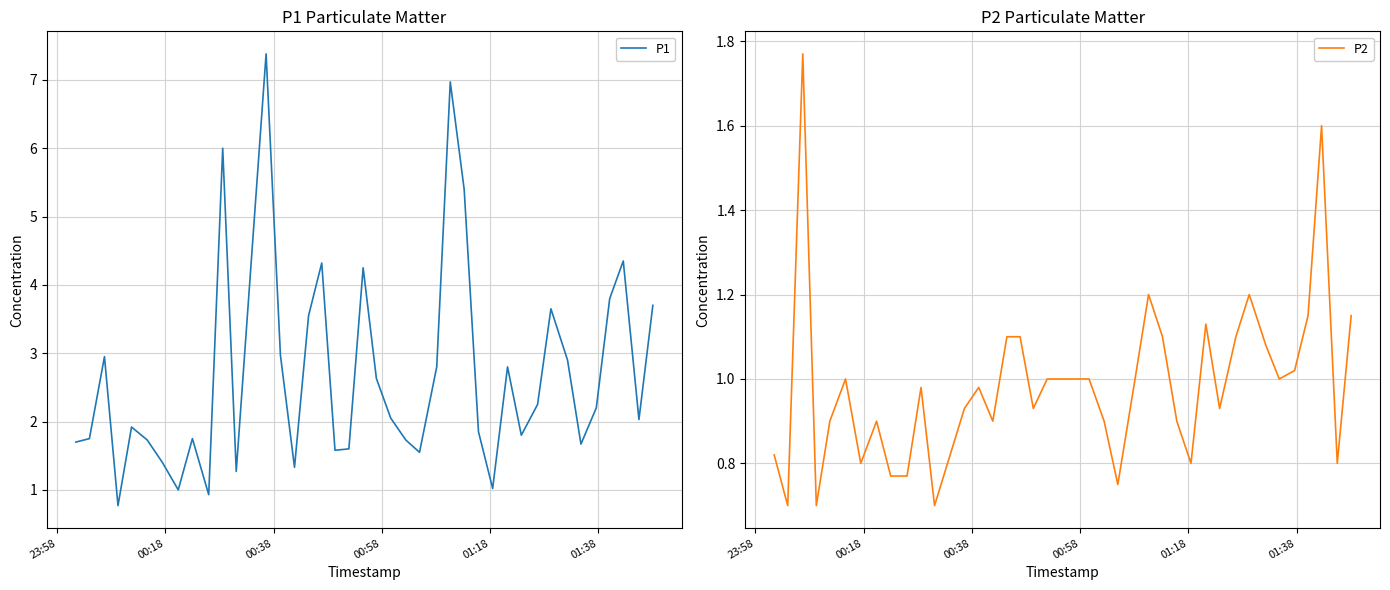

True or false: P1 and P2 intersect in this chart.

False